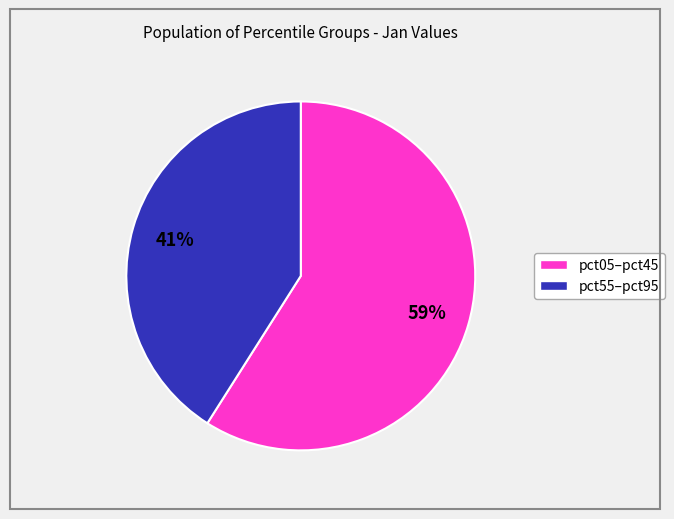

Does any single category account for the majority?

Yes